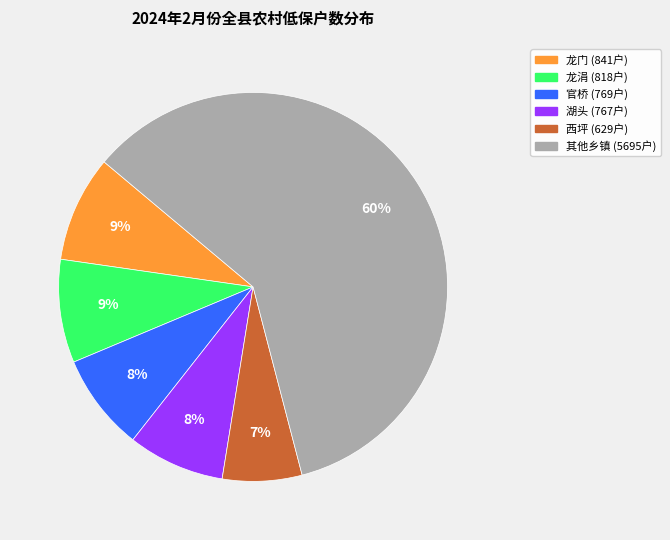

To the nearest percent, what is the average slice percentage?

17%